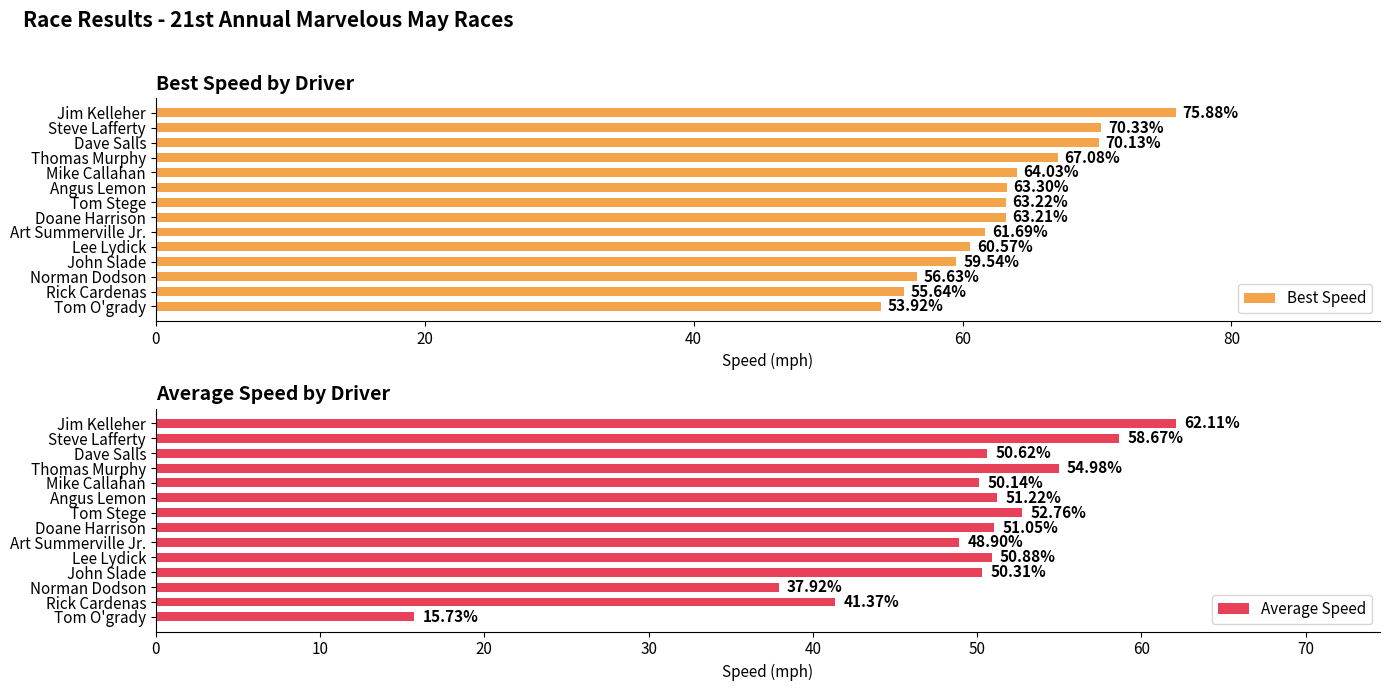

What is the value of the Best Speed bar at the 4th from the left?

67.1